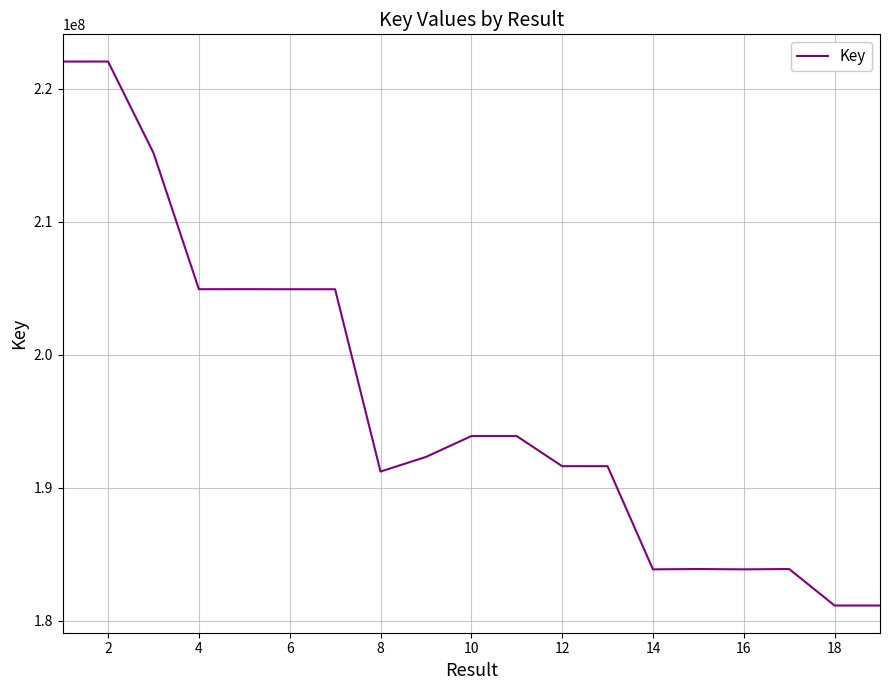

What is the greatest value displayed?

222061697